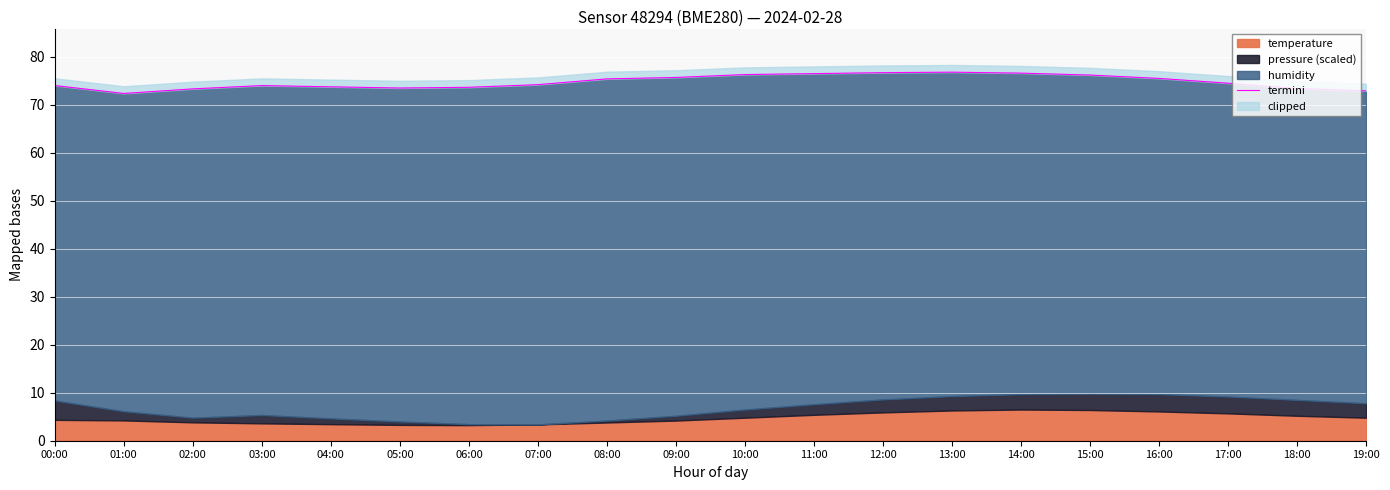

What is the difference between the values at 14:00 and 00:00?

2.6